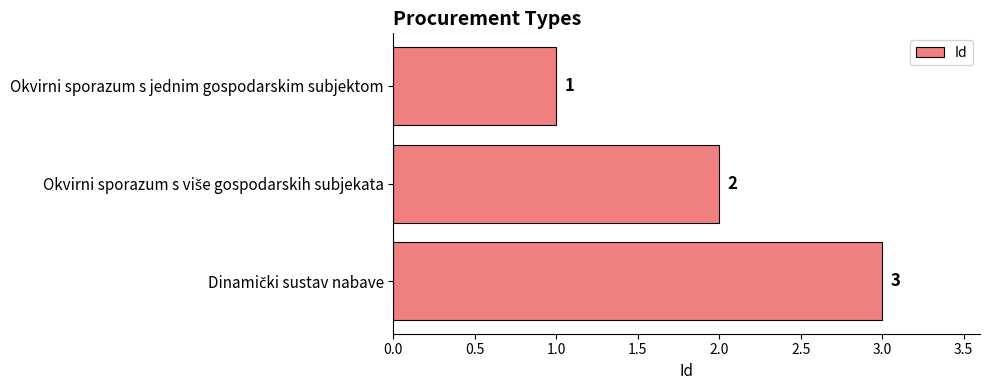

What is the value of the 2nd bar from the top?

2